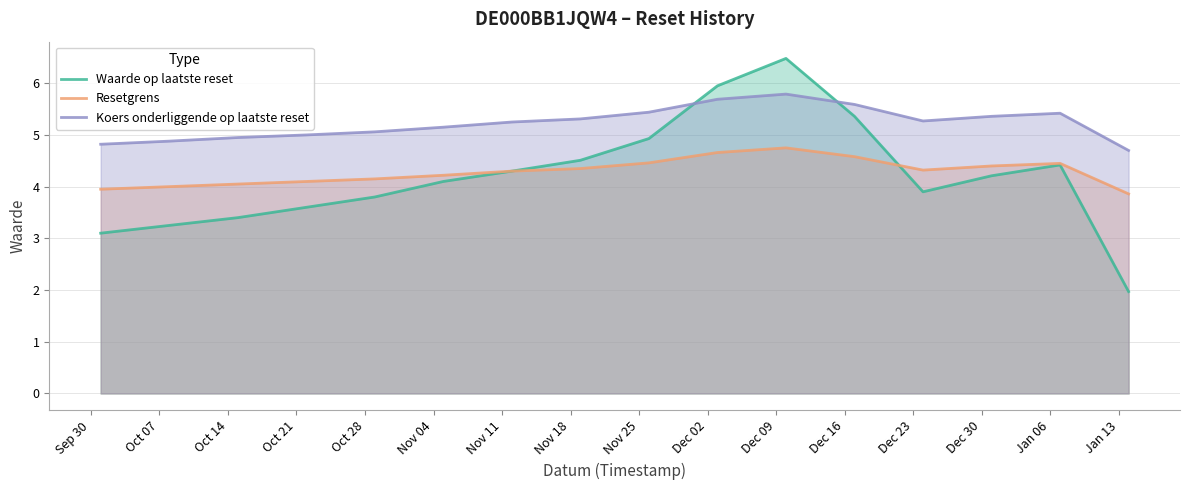

True or false: Resetgrens and Koers onderliggende op laatste reset intersect in this chart.

False